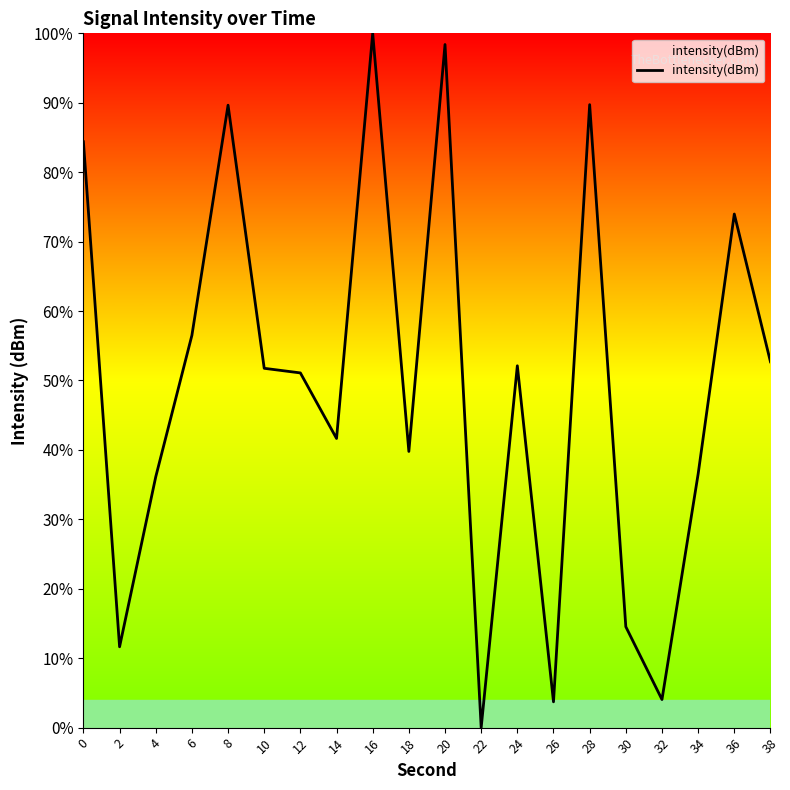

Which label corresponds to the smallest value in the chart?

22